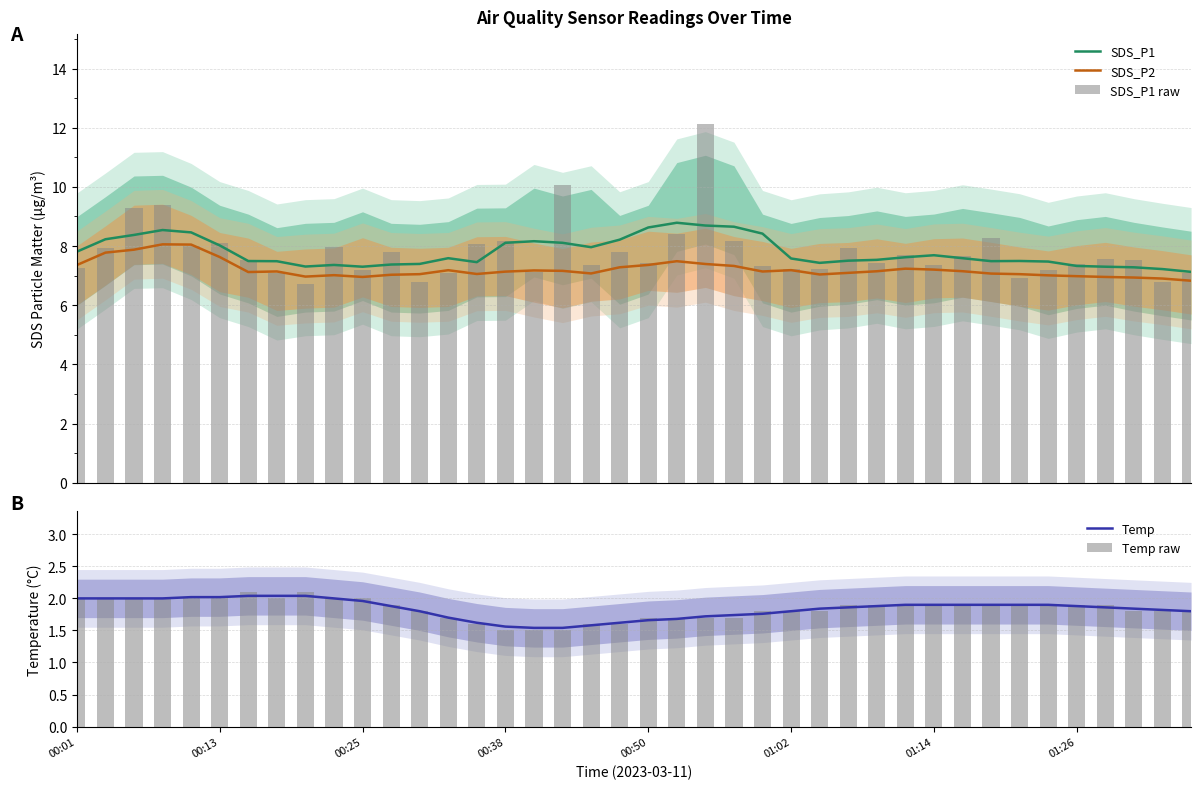

What is the total value across all series at 00:38?

26.5